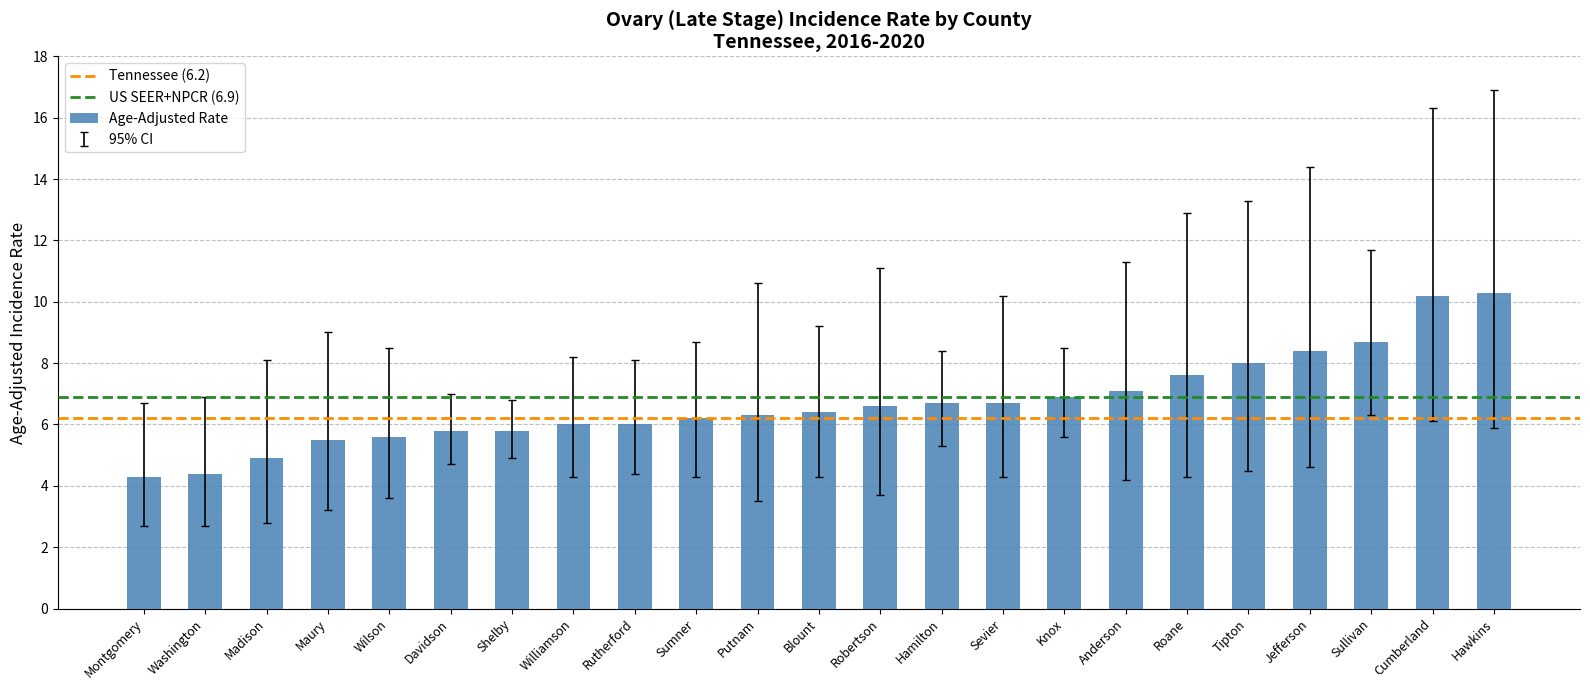

What is the approximate value at Hawkins?

10.3